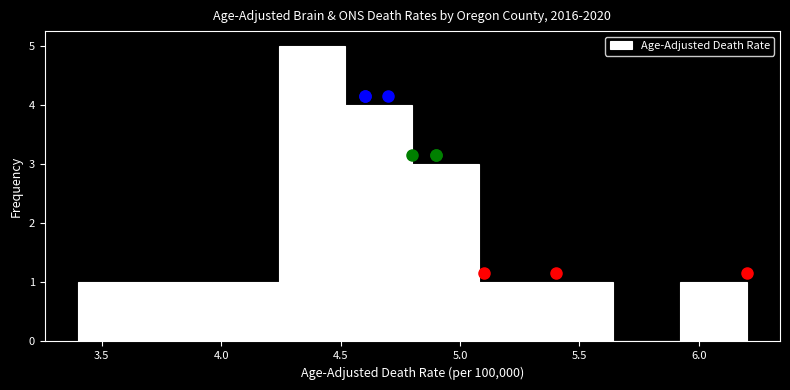

Reading left to right, list every bar in this chart as the range it spans on the x-axis followed by its height. Neither the bar edges nor the heights are printed on the chart, so give them approximately, as read against the axes.

3.40 to 3.68: 1
3.68 to 3.96: 1
3.96 to 4.24: 1
4.24 to 4.52: 5
4.52 to 4.80: 4
4.80 to 5.08: 3
5.08 to 5.36: 1
5.36 to 5.64: 1
5.64 to 5.92: 0
5.92 to 6.20: 1